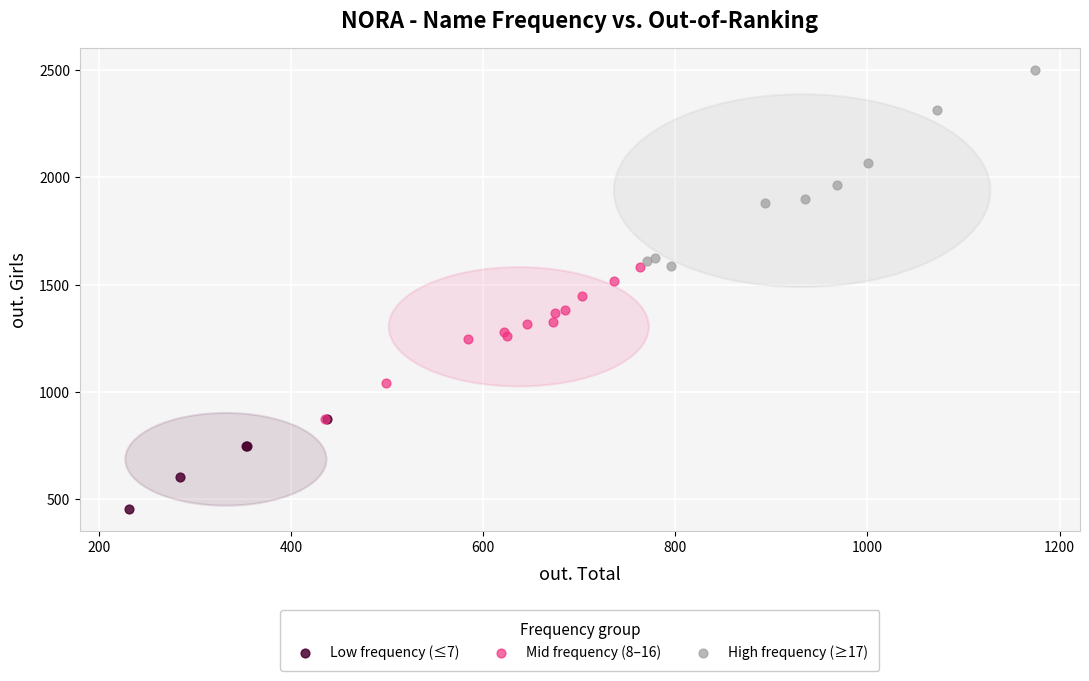

Which series has the widest spread of Y values?

High frequency (≥17)